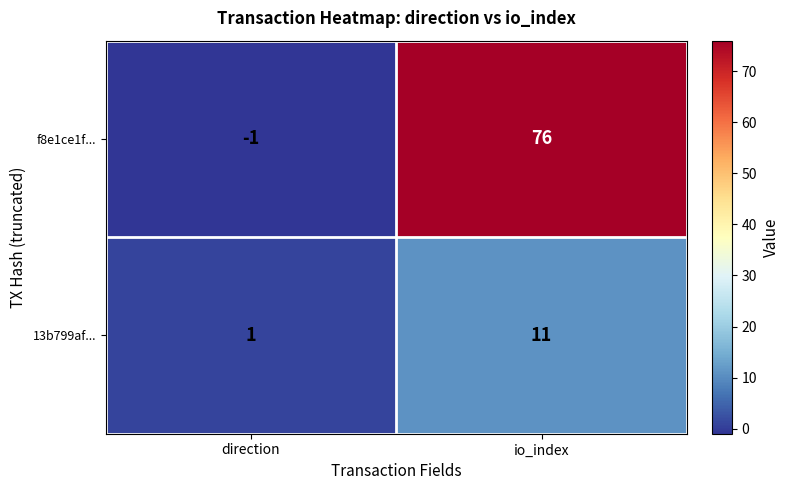

What is the sum of all 13b799af... values?

12